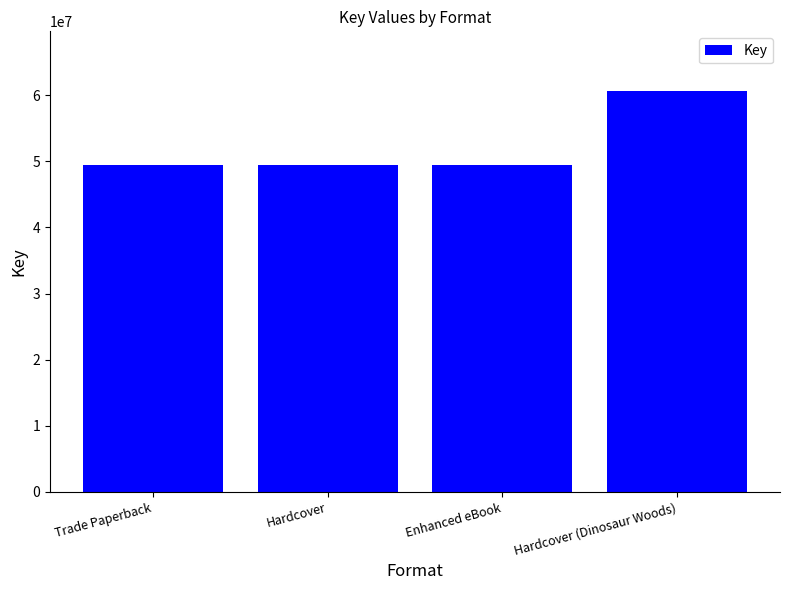

What is the label of the 2nd bar from the left?

Hardcover